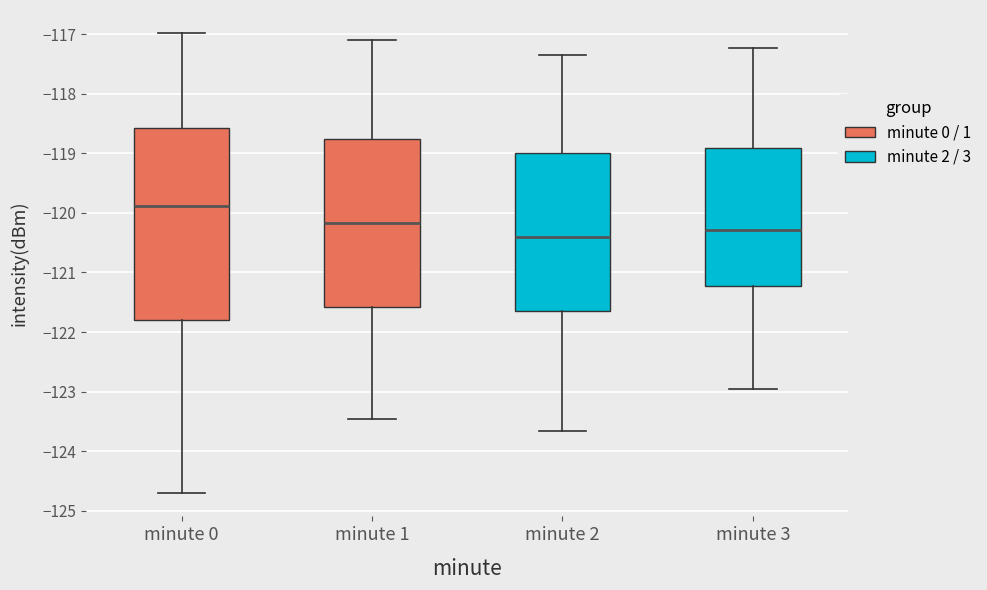

Reading left to right, read every box against the y-axis: the position of its median line, the range the box covers, and the ends of its whiskers. The values are not printed on the chart, so give them approximately, as read against the axis.

minute 0: median -119.9, box -121.8 to -118.6, whiskers -124.7 to -117.0
minute 1: median -120.2, box -121.6 to -118.8, whiskers -123.5 to -117.1
minute 2: median -120.4, box -121.7 to -119.0, whiskers -123.7 to -117.3
minute 3: median -120.3, box -121.2 to -118.9, whiskers -123.0 to -117.2